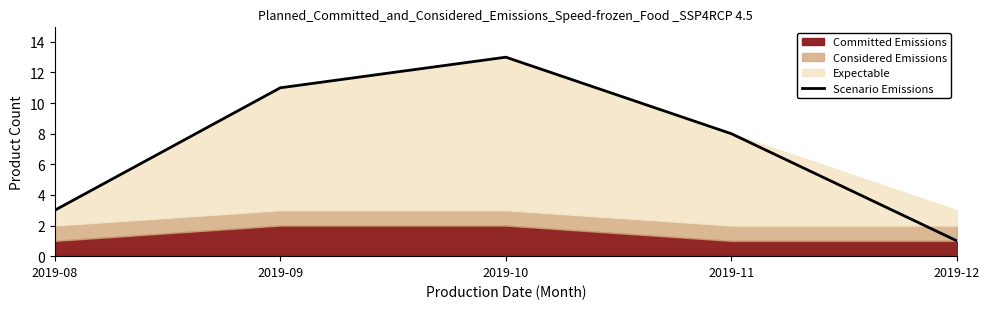

Reading left to right, list all the values displayed in this chart.

3	11	13	8	1